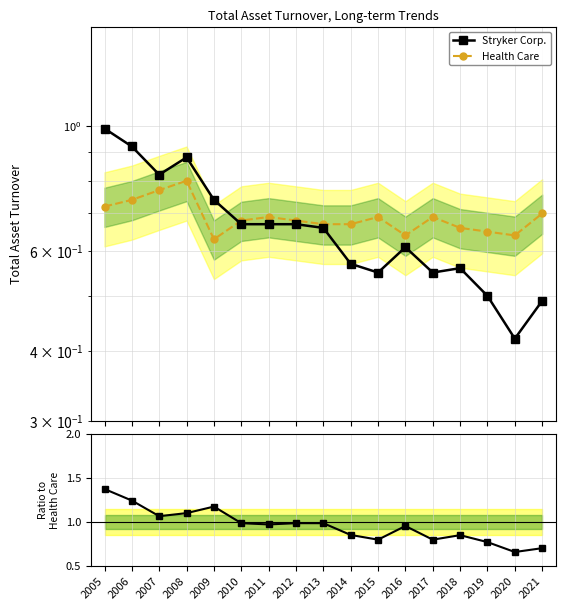

What is the approximate value of Ratio to Health Care at 2017?

0.8